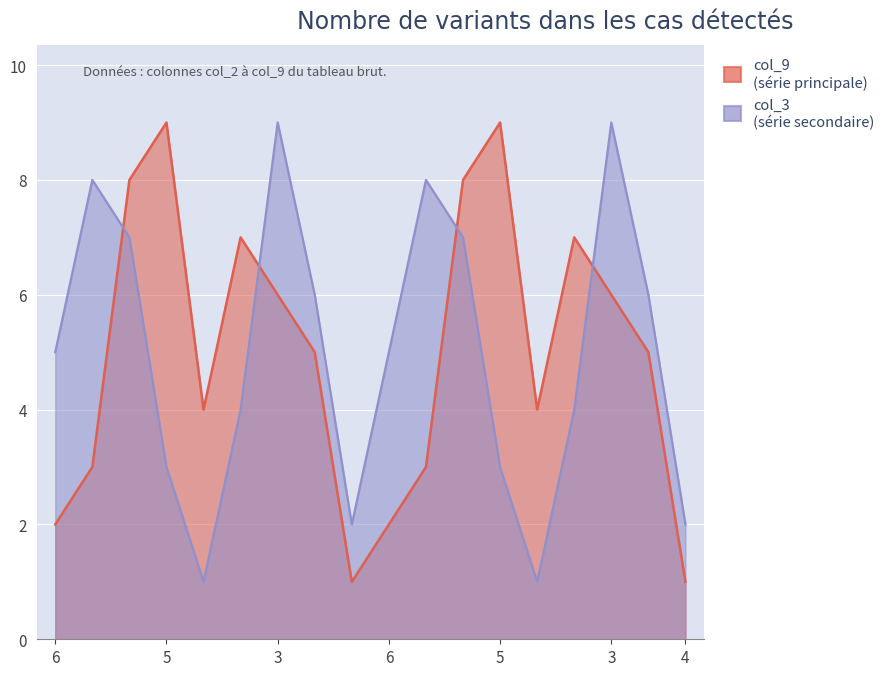

At which category is the sum across all series the highest?

3